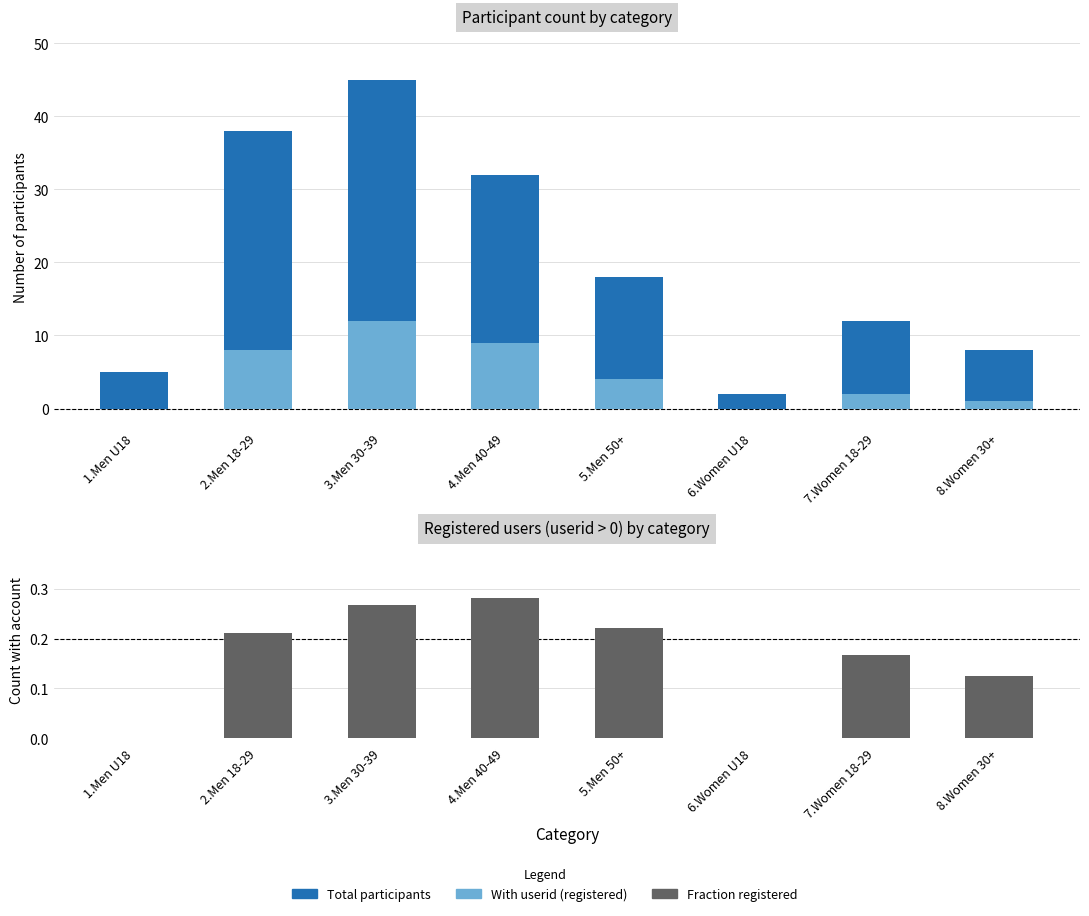

Between 1.Men U18 and 7.Women 18-29, which is larger?

7.Women 18-29